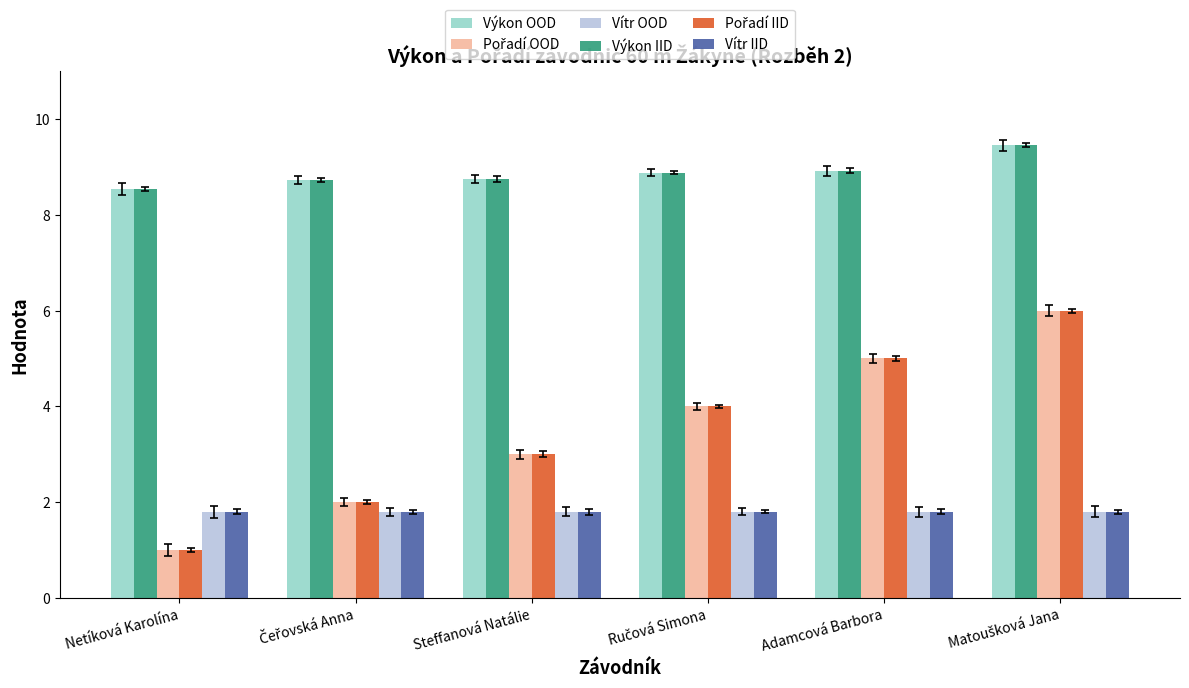

The Vítr OOD series shows 1.8 at Steffanová Natálie. True or false?

True